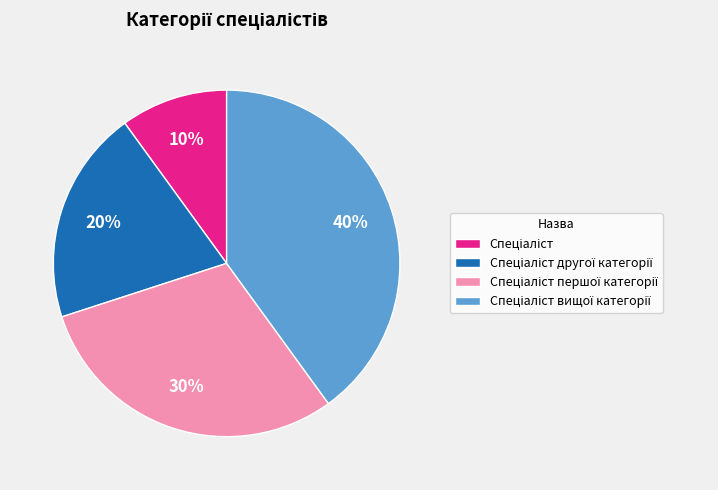

Is there a majority slice in this chart?

No